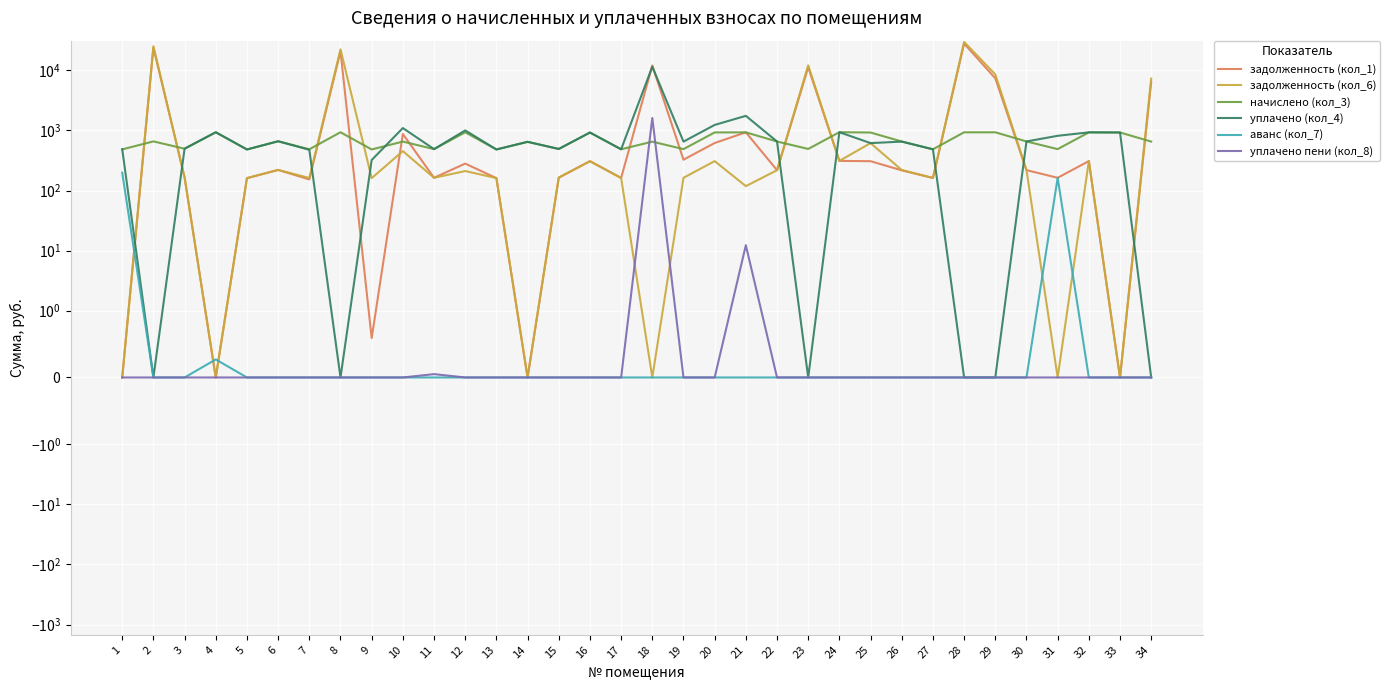

How many distinct data groups are displayed?

6